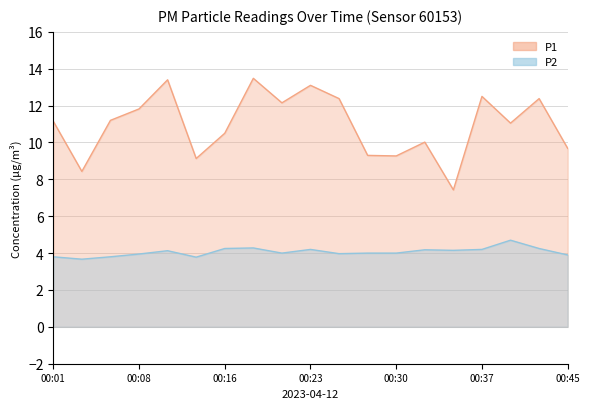

True or false: P2 has more than 2 points higher than both neighbors.

True